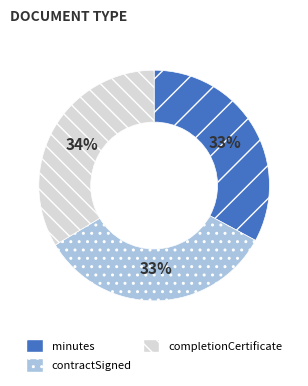

Do minutes and completionCertificate together represent more than half of the pie?

Yes